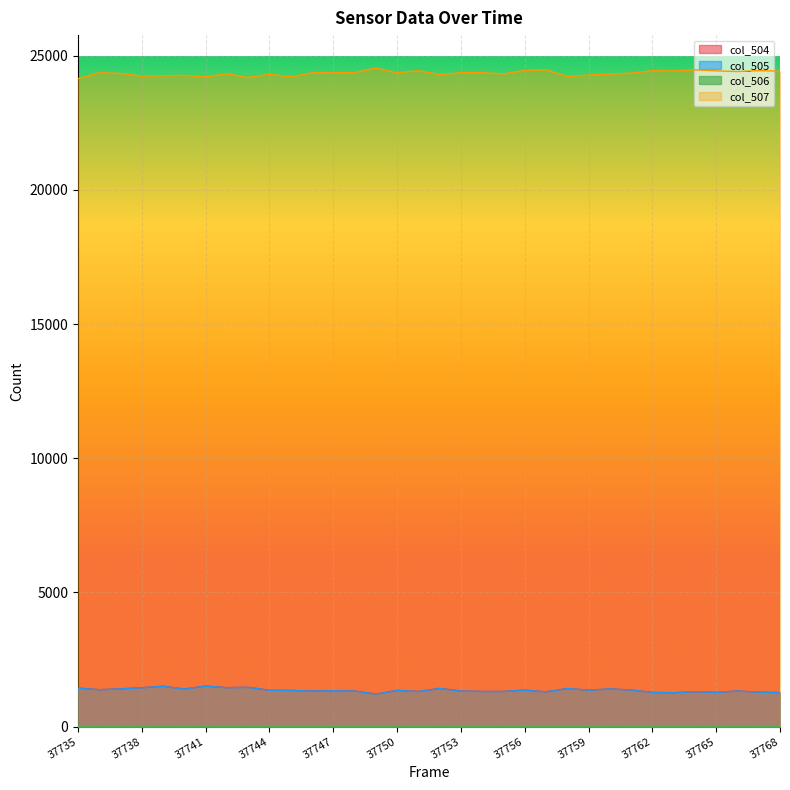

Is the value of col_507 at 37761 greater than the value of col_506 at 37740?

Yes